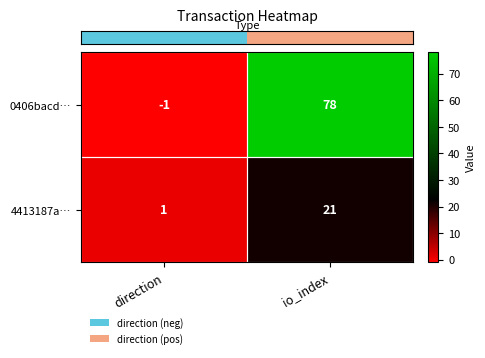

What is the difference between the 0406bacd… values at io_index and direction?

79